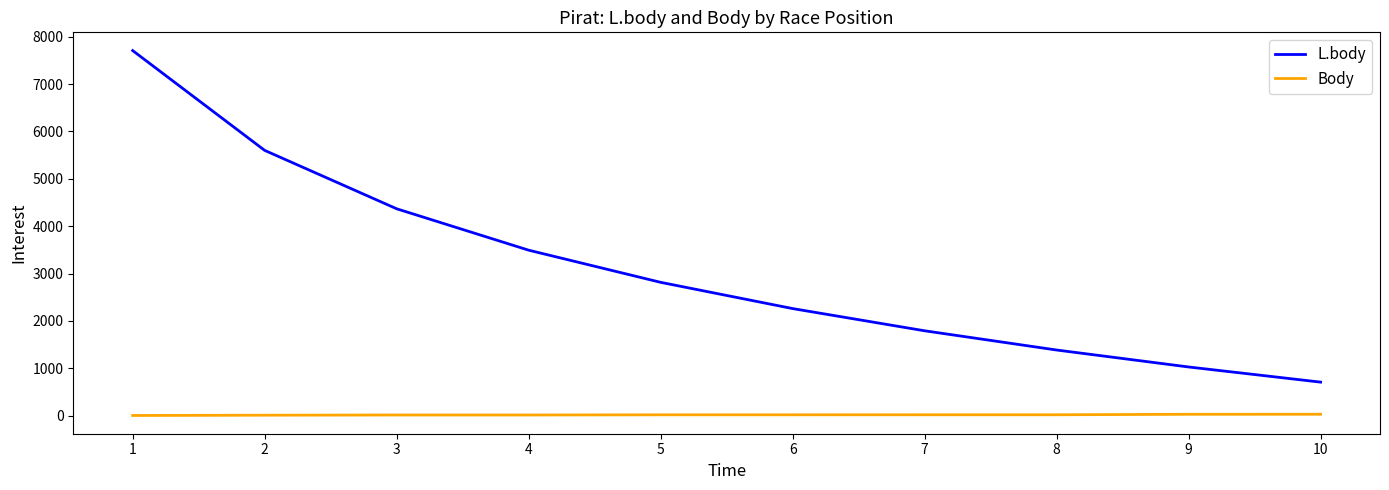

What is the greatest value displayed?

7707